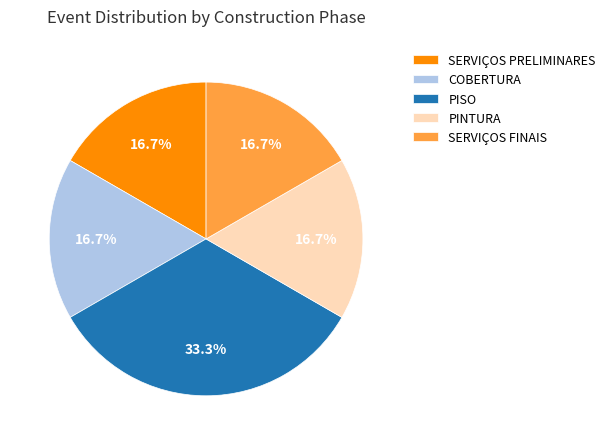

To the nearest percent, what is the average slice percentage?

20%